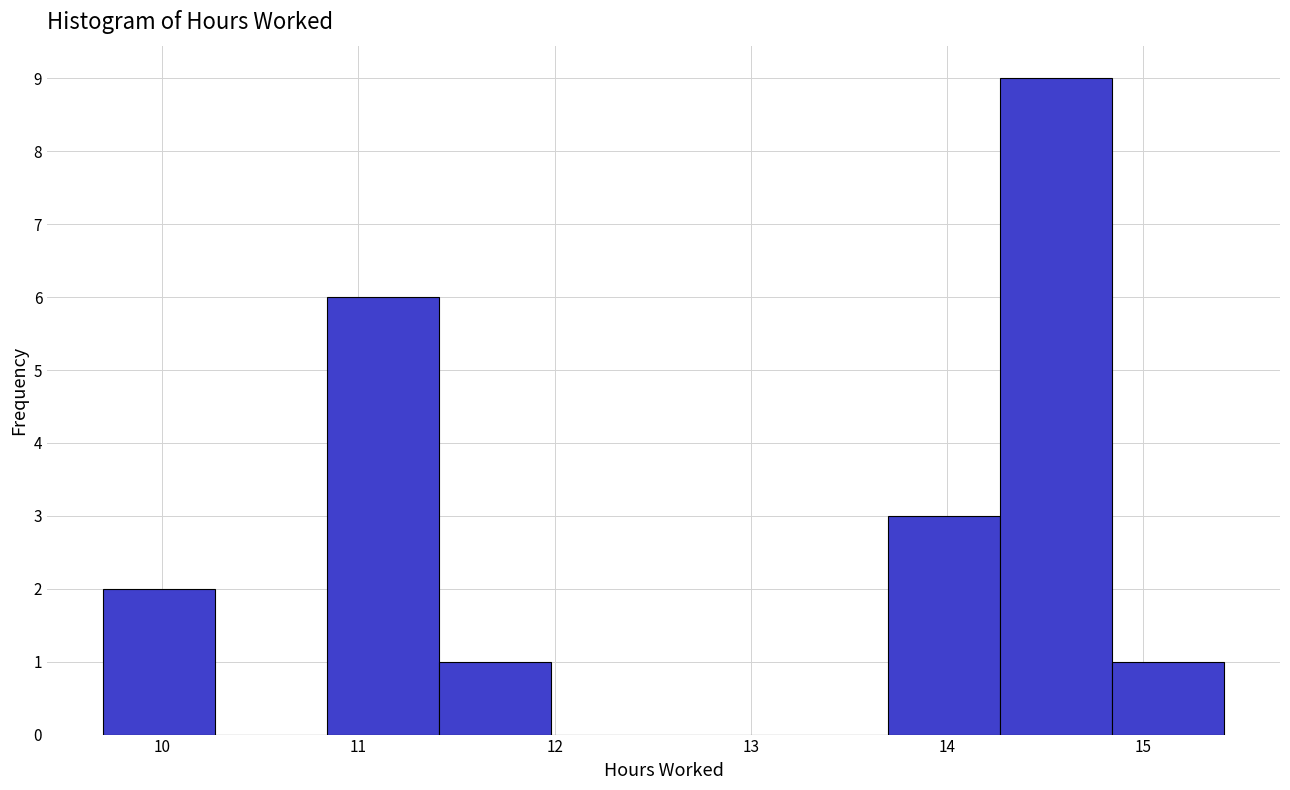

What is the height of the bar covering 13.7 to 14.3 on the x-axis? Neither the bar edges nor the heights are printed on the chart, so give them approximately, as read against the axes.

3